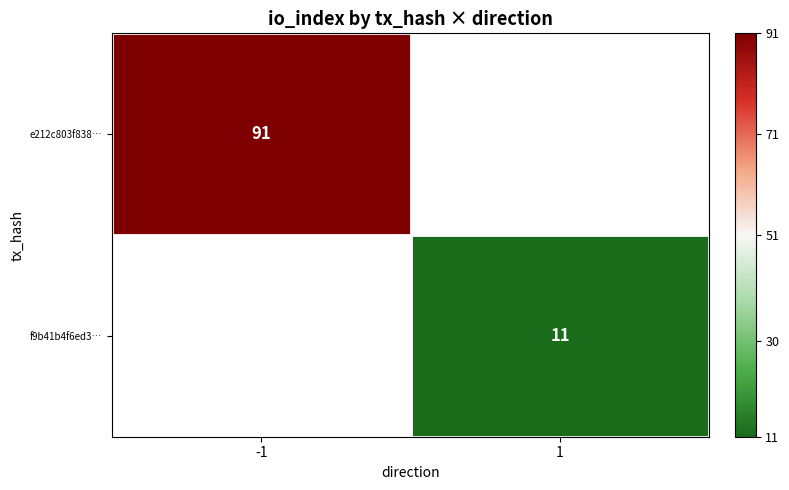

True or false: f9b41b4f6ed3… has a value of 19 at 1.

False